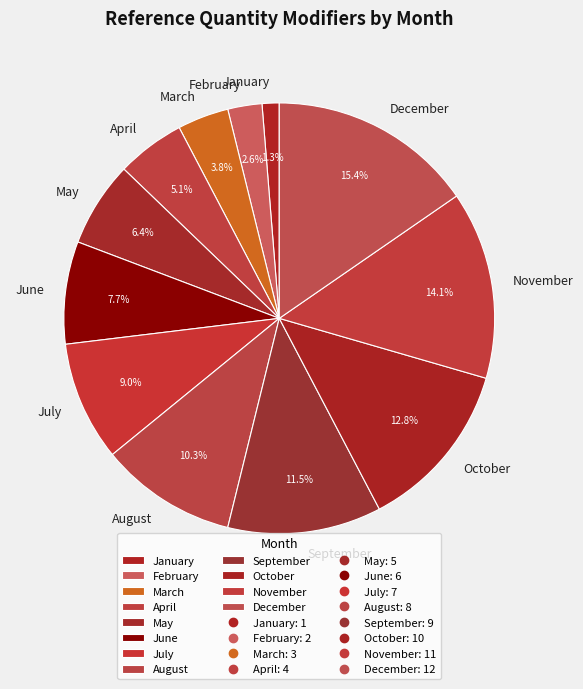

The December slice represents 26% of the pie. True or false?

False